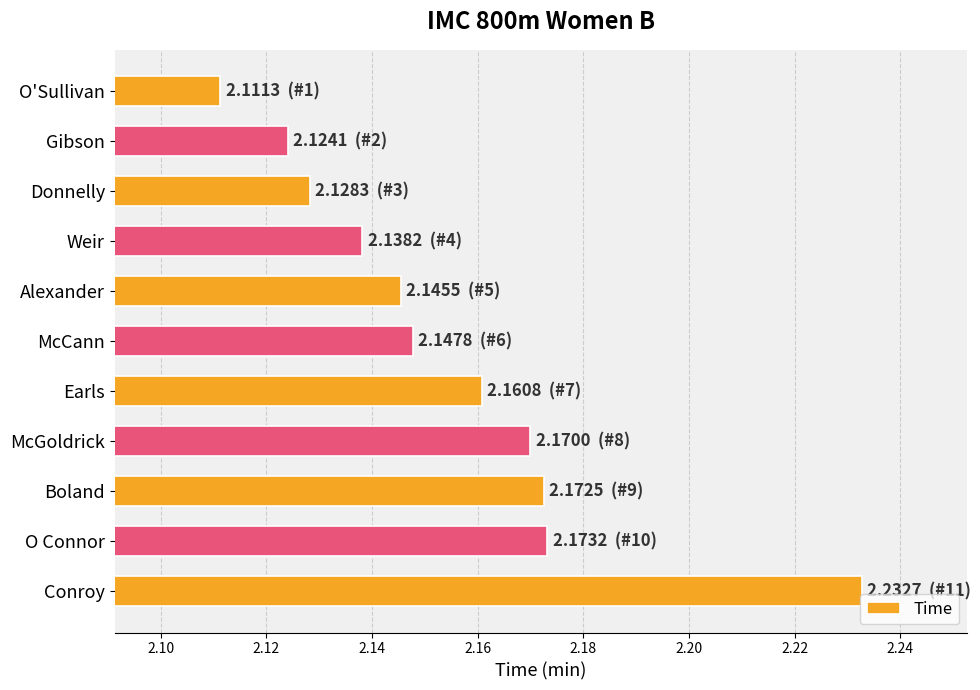

What position from the top is McCann?

6